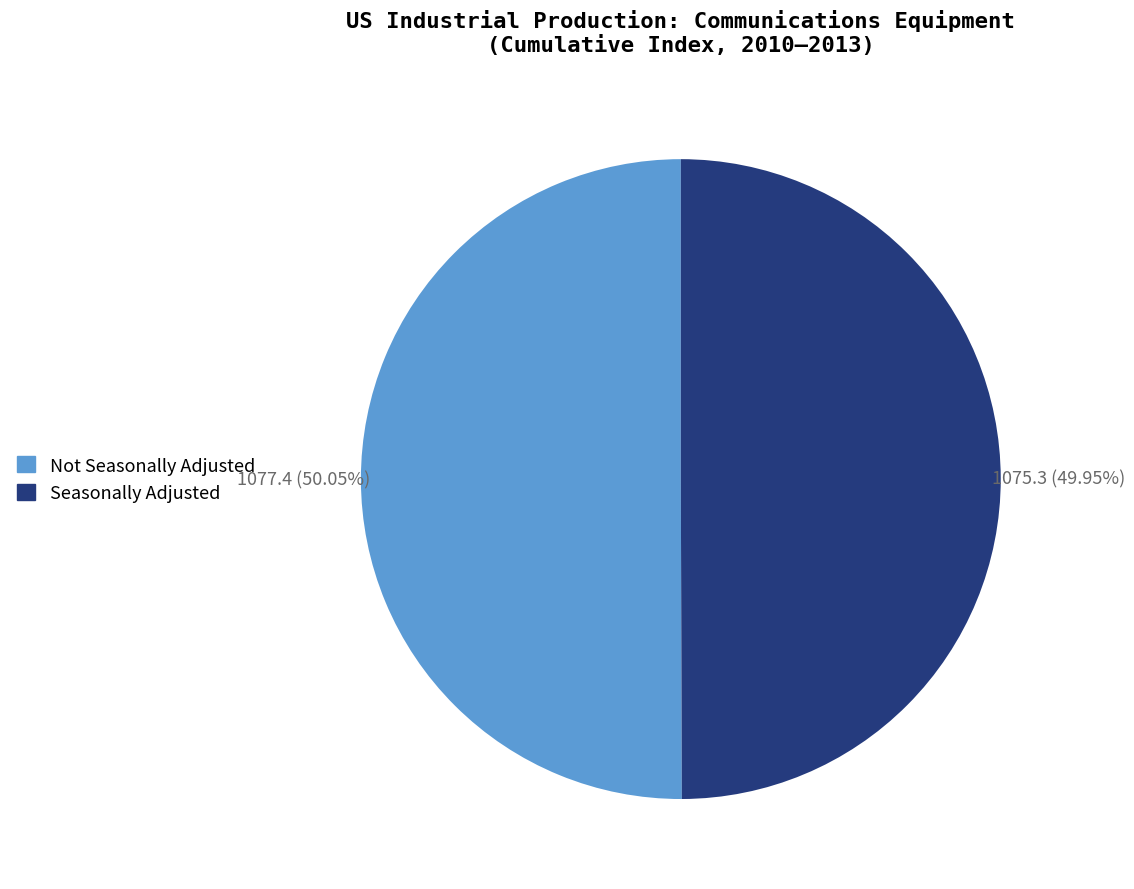

Does any single category account for the majority?

Yes